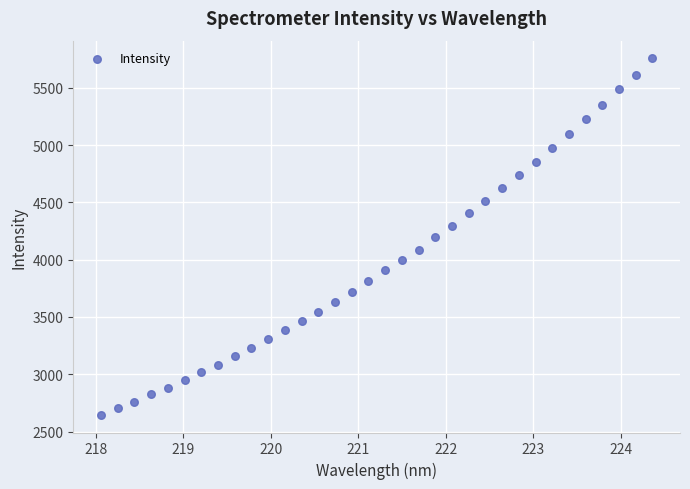

What is the range of X values (max minus min)?

6.3